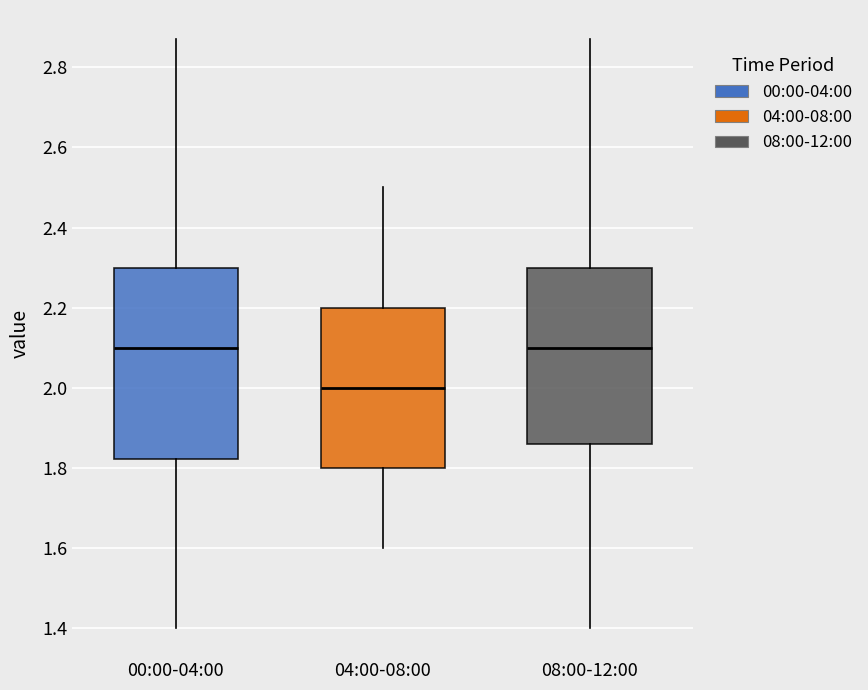

Reading left to right, transcribe this box plot: for each box, give where its median line is, the range the box spans, and where its two whiskers end, as read against the y-axis. The values are not printed on the chart, so give them approximately, as read against the axis.

00:00-04:00: median 2.10, box 1.82 to 2.30, whiskers 1.40 to 2.88
04:00-08:00: median 2.00, box 1.80 to 2.20, whiskers 1.60 to 2.50
08:00-12:00: median 2.10, box 1.86 to 2.30, whiskers 1.40 to 2.88